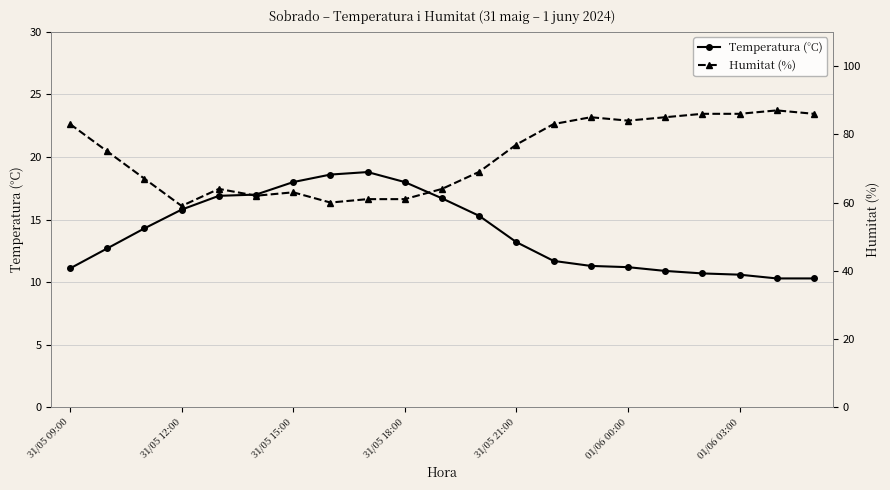

At how many categories does at least one series exceed 30?

21